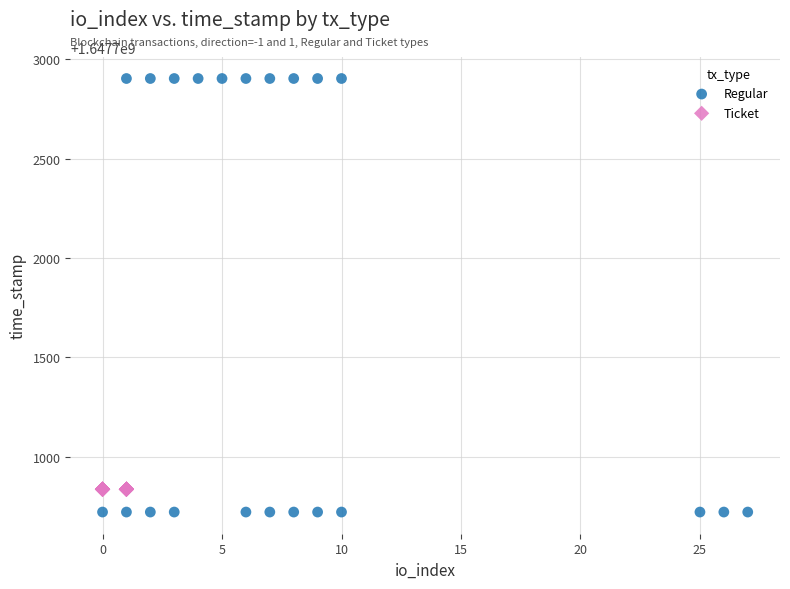

Which series reaches the maximum Y coordinate?

Regular